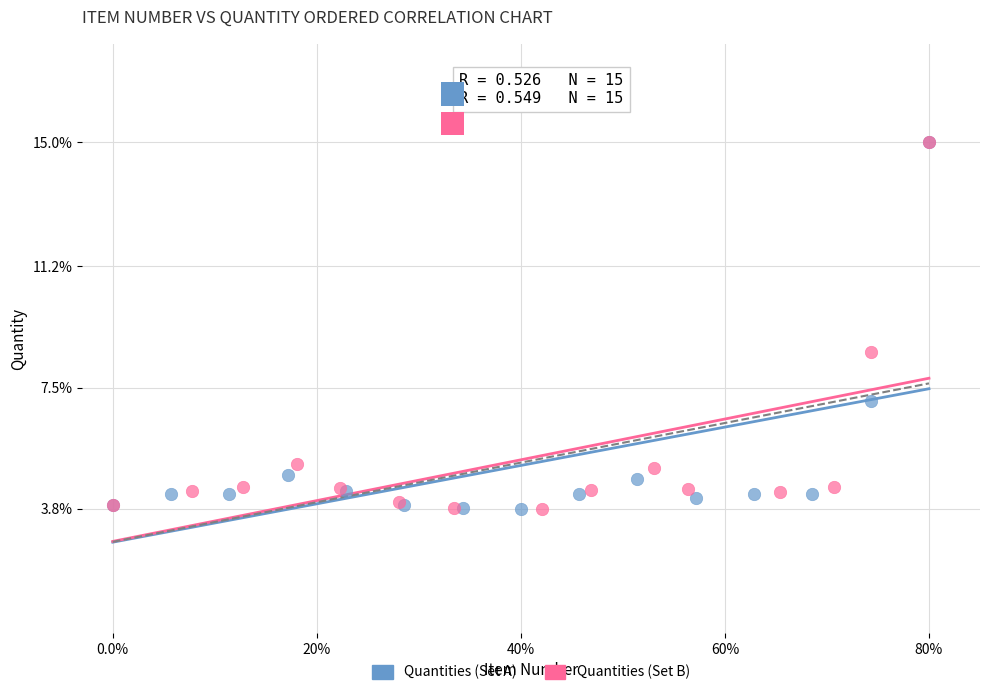

What are all the series names shown in the legend?

Quantities (Set A), Quantities (Set B)